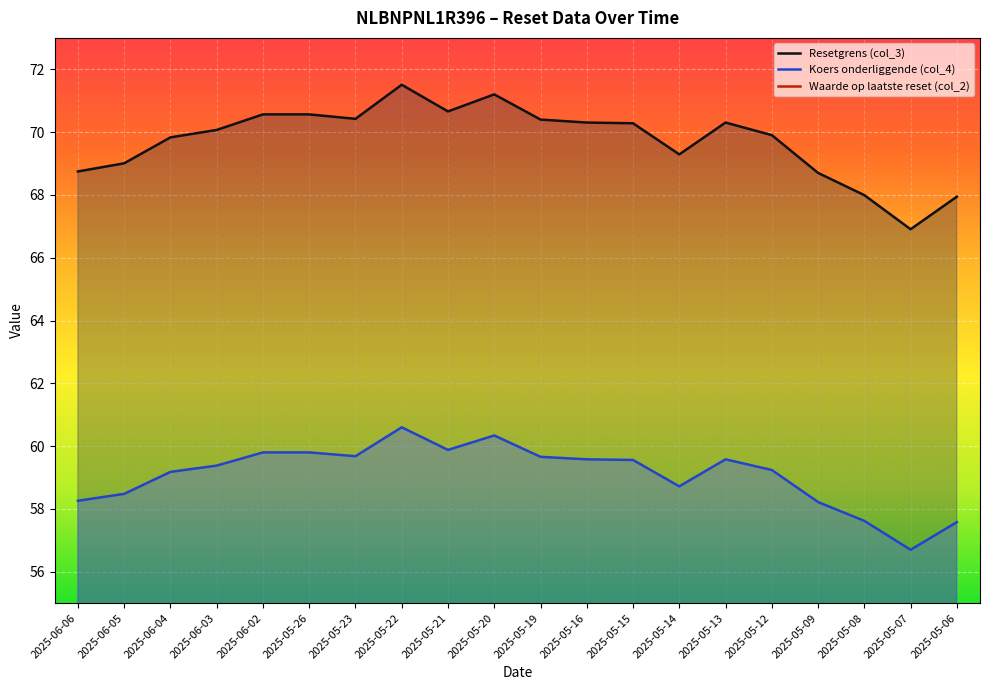

Is it true that Koers onderliggende (col_4) equals 60.6 at 2025-05-22?

True